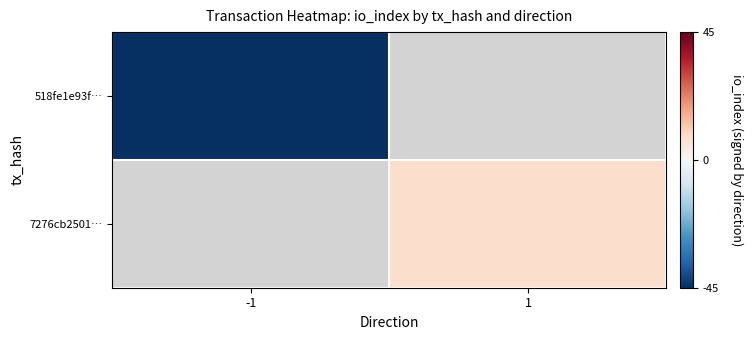

The 518fe1e93f… series shows -45.0 at -1. True or false?

True